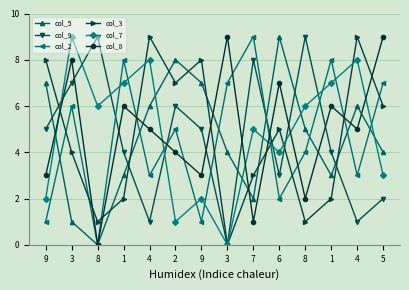

What is the difference between the maximum and second lowest values in the col_5 series?

8